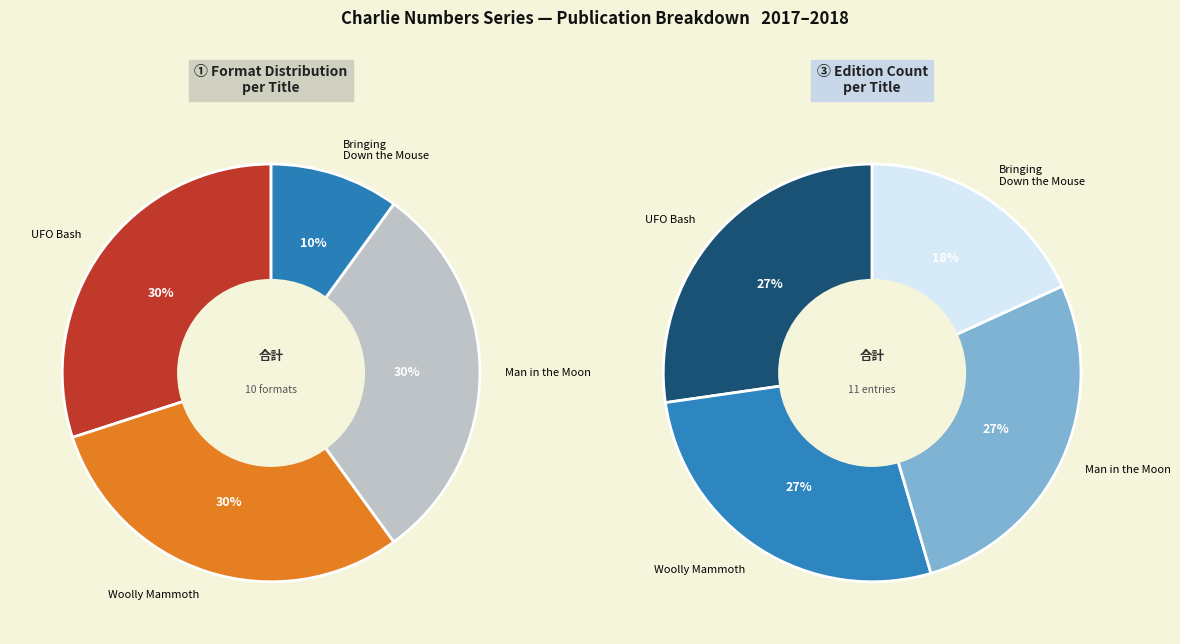

To the nearest percent, what percentage of the pie is Charlie Numbers and the Woolly Mammoth?

30%